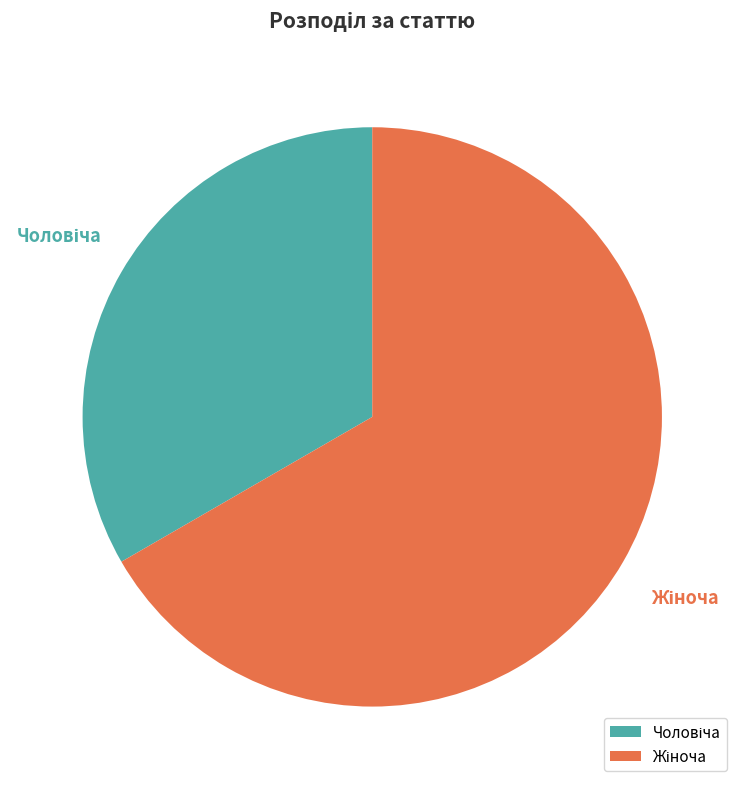

Is there a majority slice in this chart?

Yes